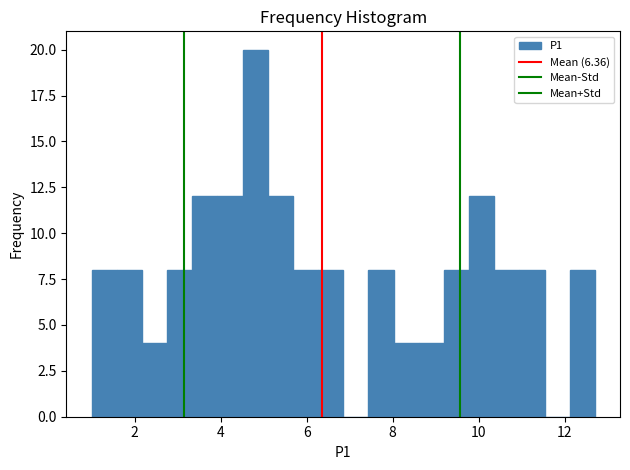

Read against the x-axis, roughly where is the centre of the tallest bar?

4.8